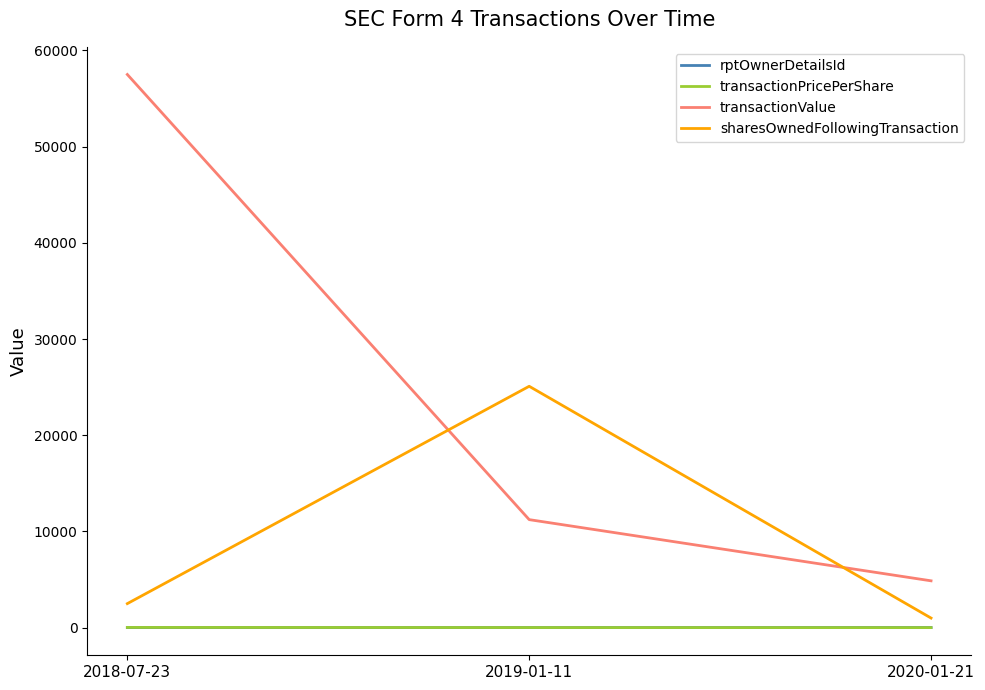

Which series has the widest spread of values?

transactionValue